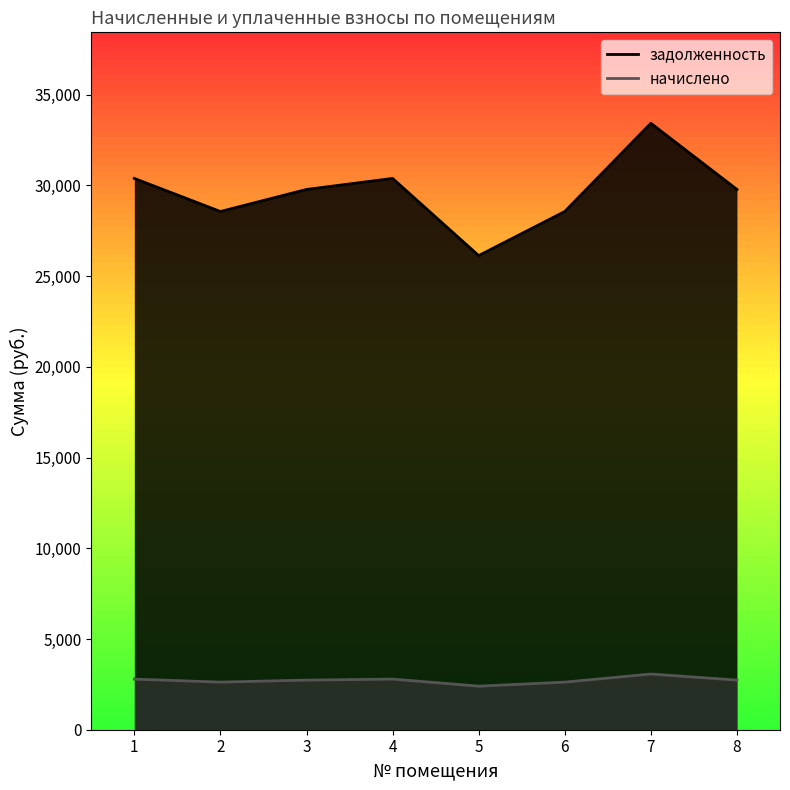

Reading left to right, list all the values displayed in this chart.

задолженность: 1=30378.0	2=28555.3	3=29770.4	4=30378.0	5=26125.1	6=28555.3	7=33415.8	8=29770.4
начислено: 1=2790.0	2=2622.6	3=2734.2	4=2790.0	5=2399.4	6=2622.6	7=3069.0	8=2734.2